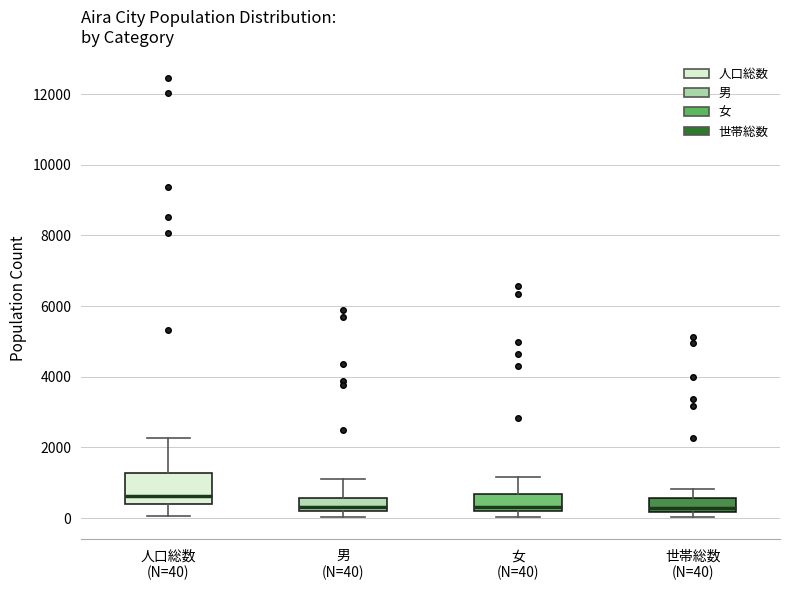

Where is the upper edge of the box for 男 (N=40) on the y-axis? The values are not printed on the chart, so give them approximately, as read against the axis.

600